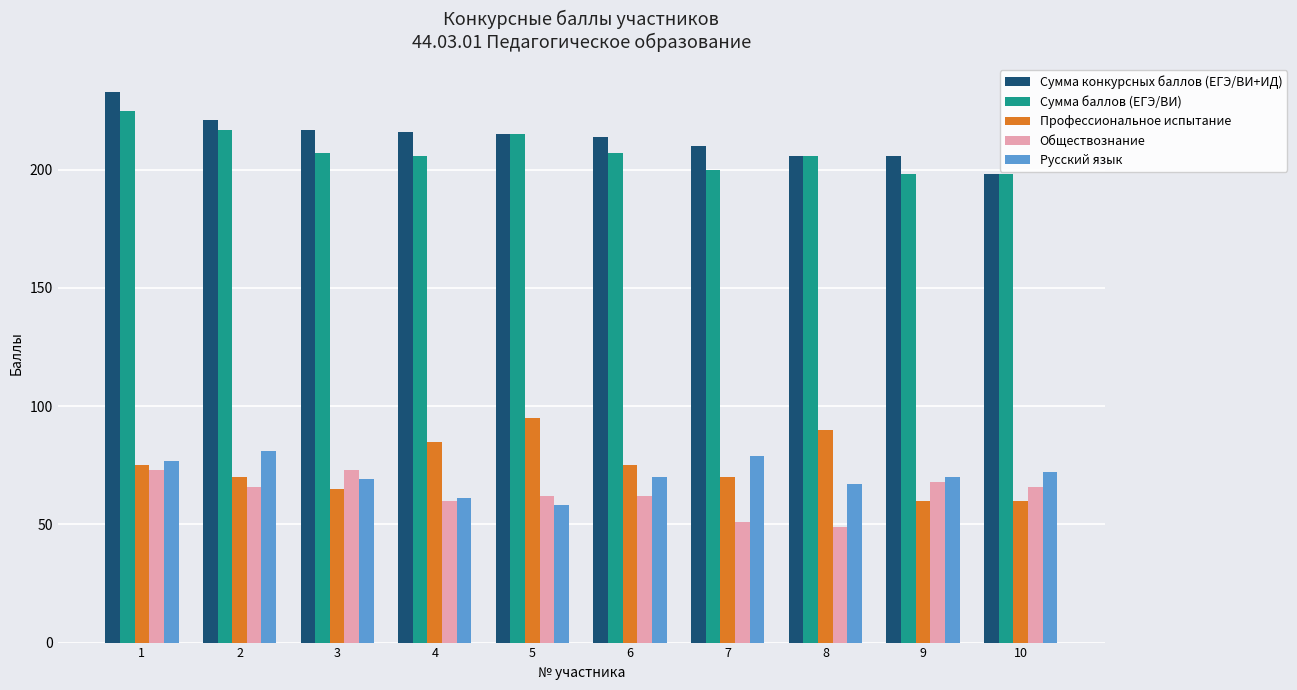

True or false: Обществознание has a value of 60 at 4.

True